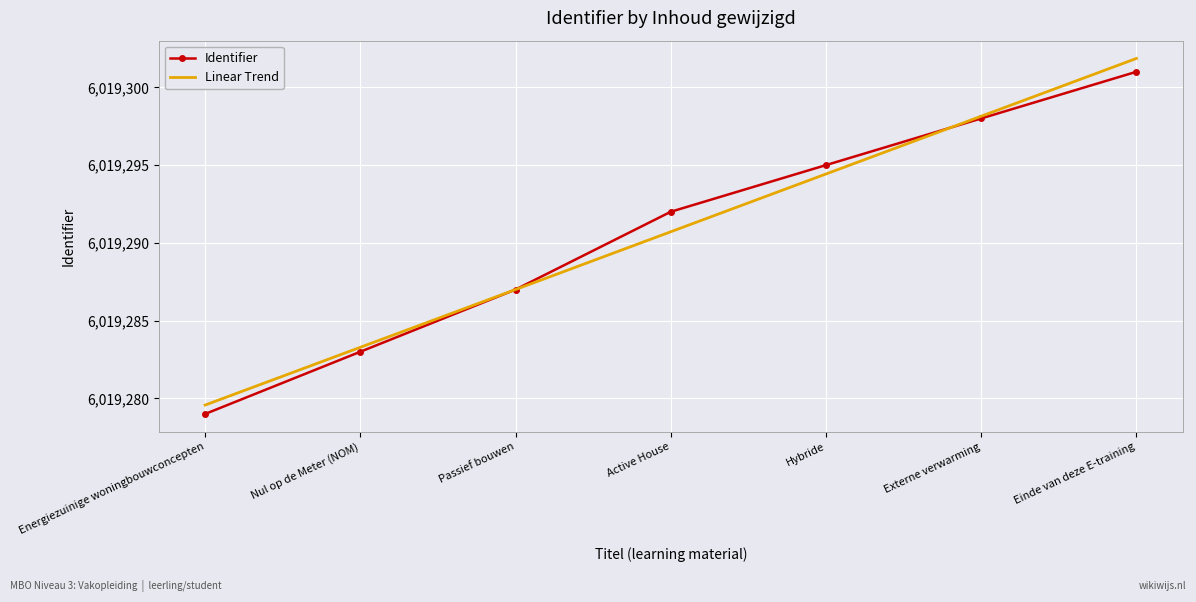

What is the sum of all values?

42135035